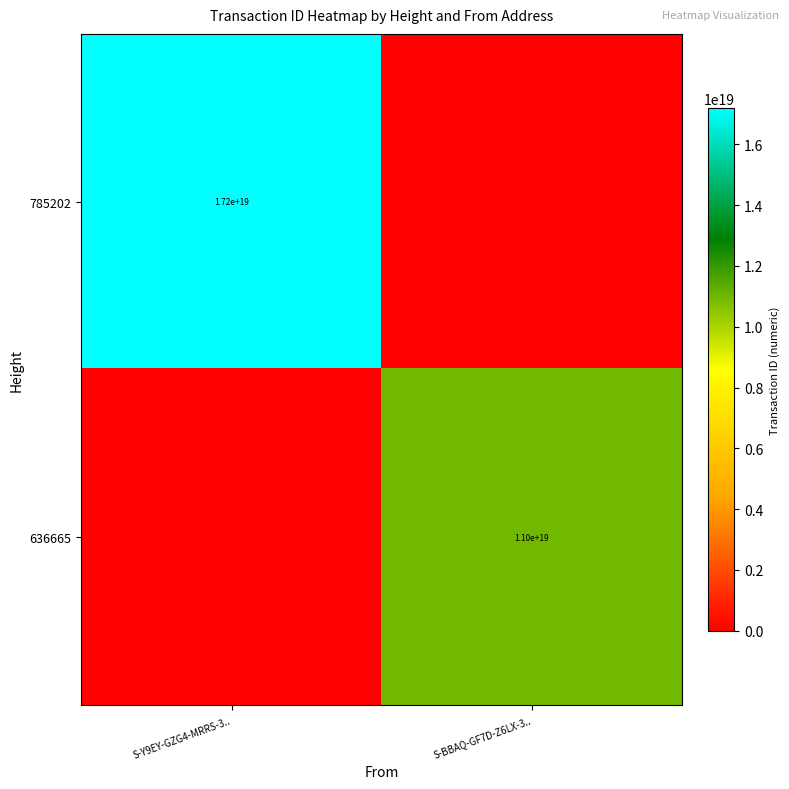

True or false: 636665 has a value of 11000000000000000000 at S-BBAQ-GF7D-Z6LX-3...

True